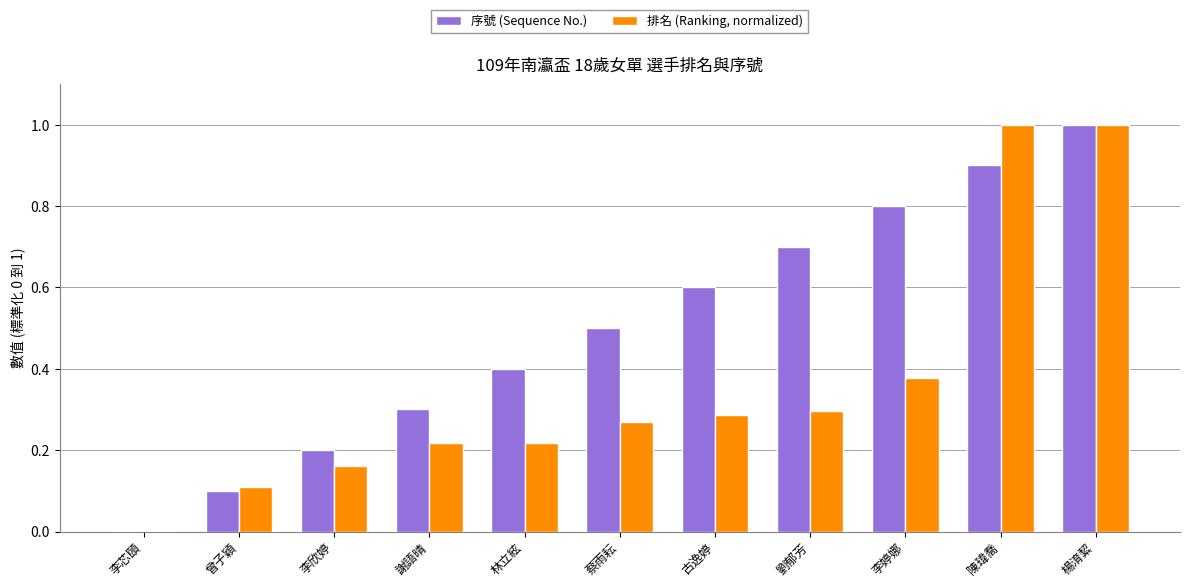

What is the sum of all 排名 (Ranking, normalized) values?

3.9